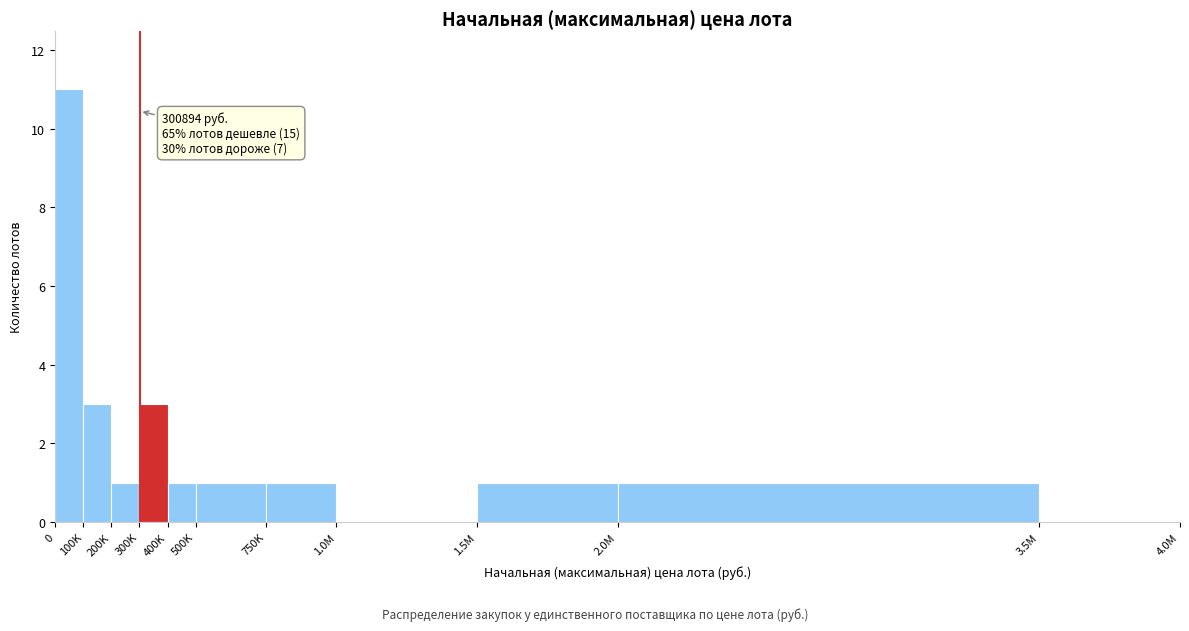

Reading left to right, extract all data points from this chart.

0=11	100K=3	200K=1	300K=3	400K=1	500K=1	750K=1	1.0M=0	1.5M=1	2.0M=1	3.5M=0